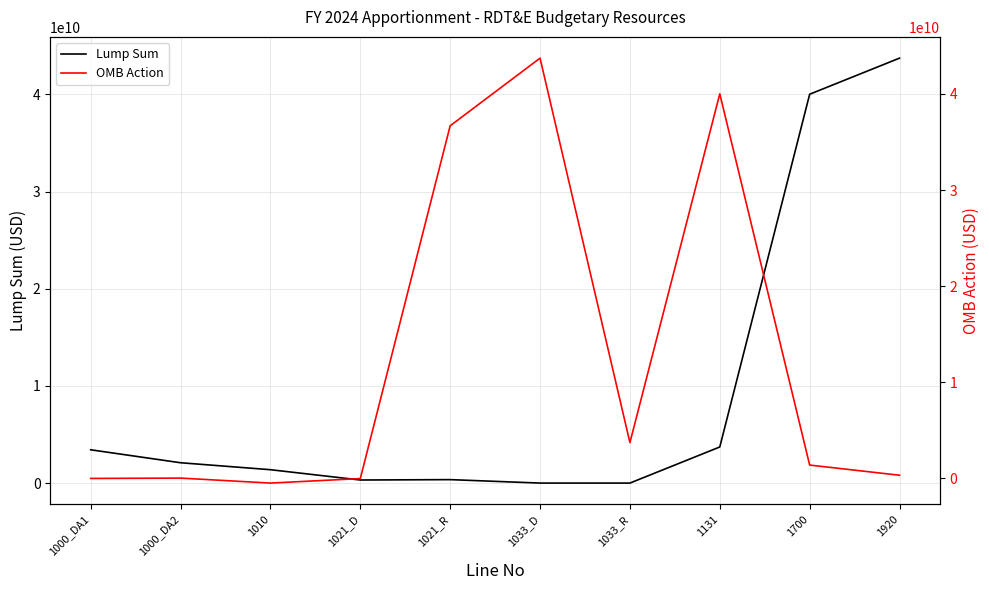

At how many categories does at least one series exceed 14933732514?

5